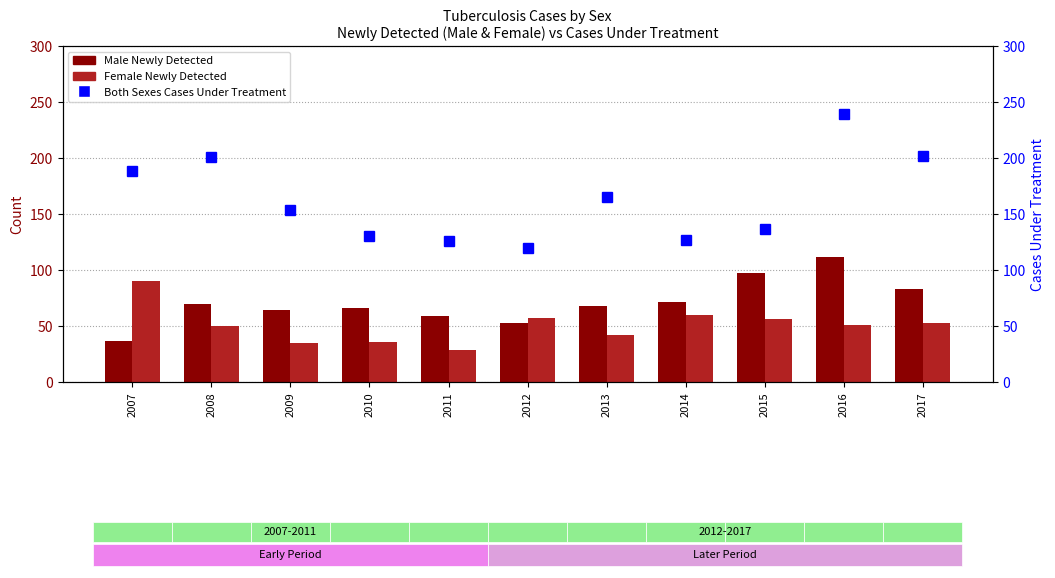

Does the chart contain any negative values?

No